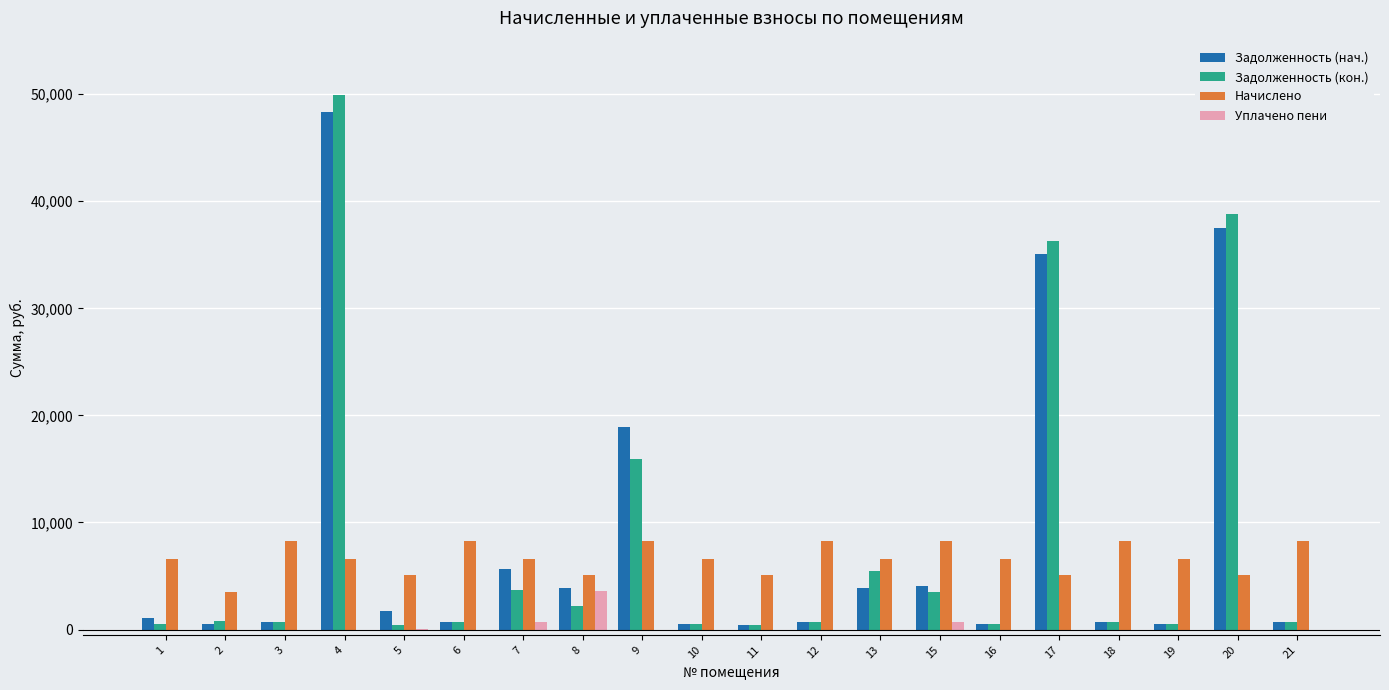

What is the maximum value for Начислено?

8255.8